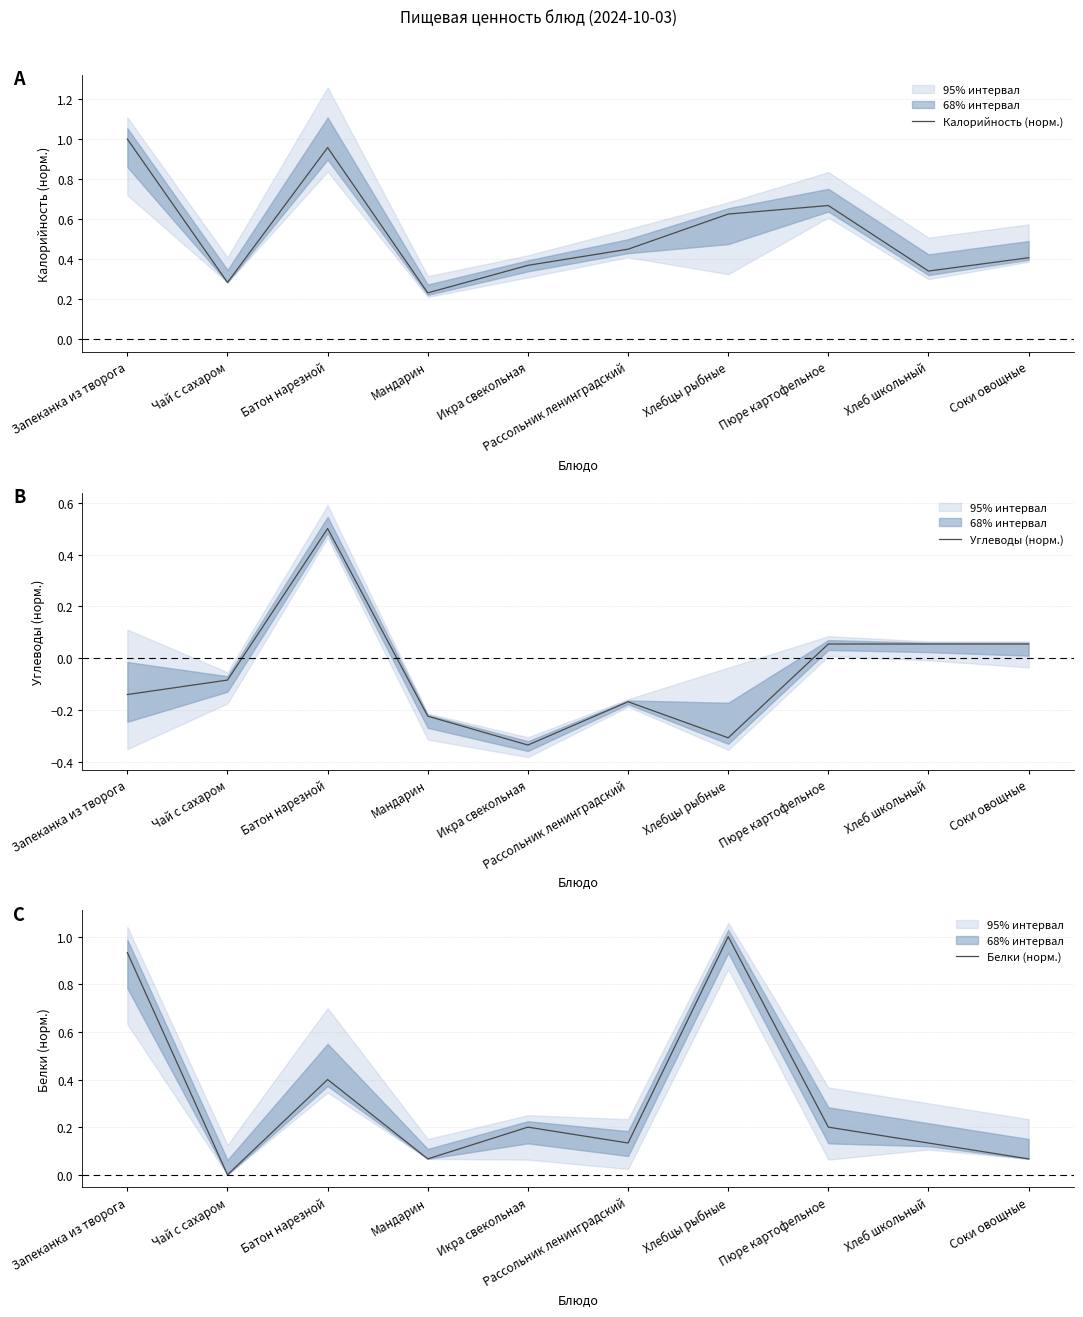

Where is Углеводы (норм.) nearest to the value 0?

Пюре картофельное